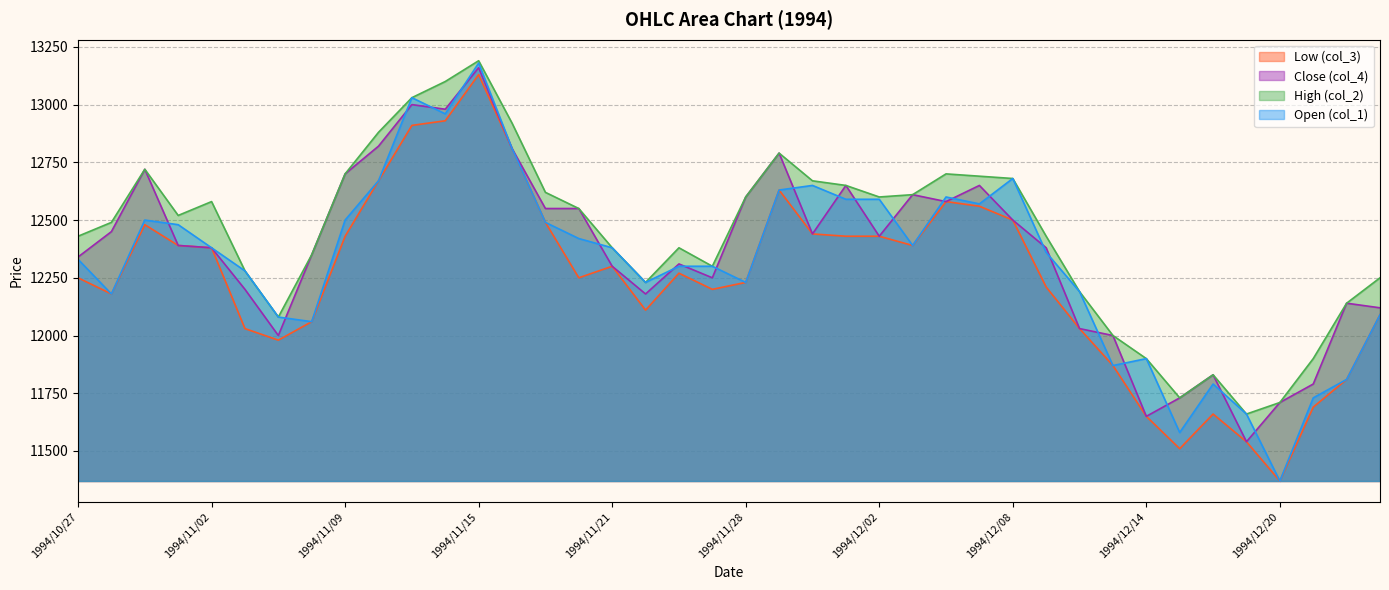

What is the difference between the highest and lowest values at 1994/11/25?

100